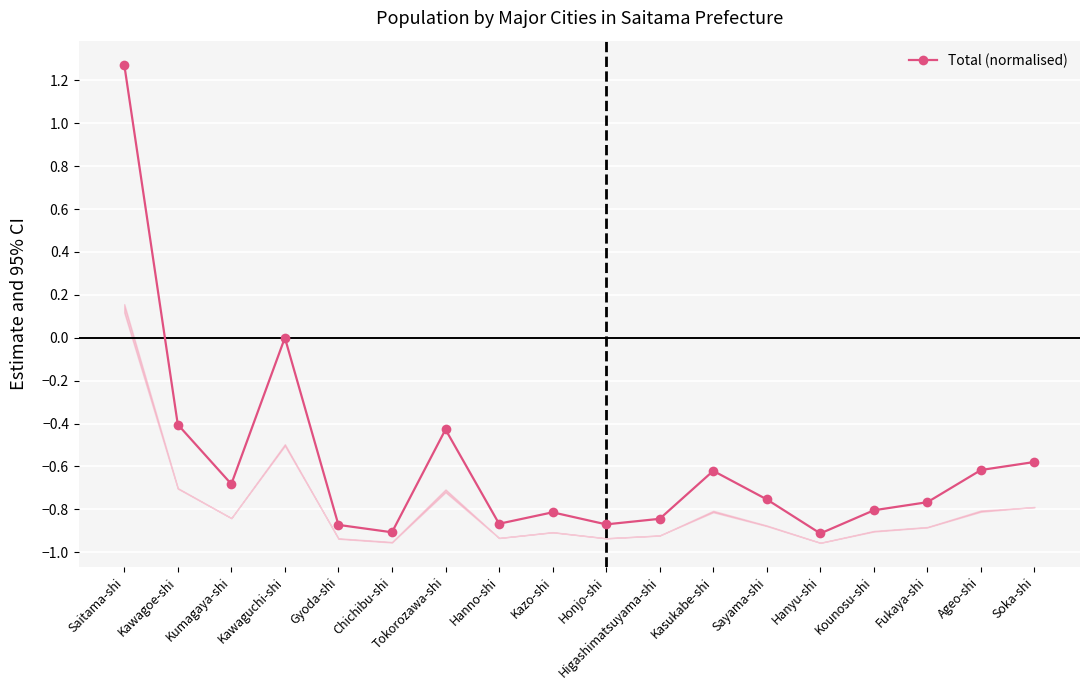

Rank the categories by value from lowest to highest.

Hanyu-shi, Chichibu-shi, Gyoda-shi, Honjo-shi, Hanno-shi, Higashimatsuyama-shi, Kazo-shi, Kounosu-shi, Fukaya-shi, Sayama-shi, Kumagaya-shi, Kasukabe-shi, Ageo-shi, Soka-shi, Tokorozawa-shi, Kawagoe-shi, Kawaguchi-shi, Saitama-shi